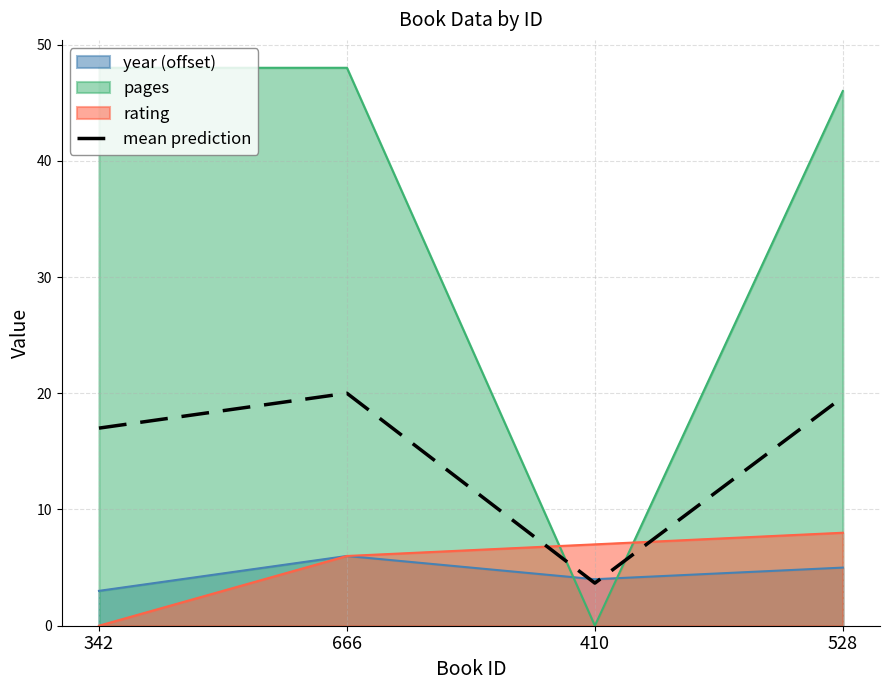

Reading left to right, extract all data points from this chart.

17.0	20.0	3.7	19.7